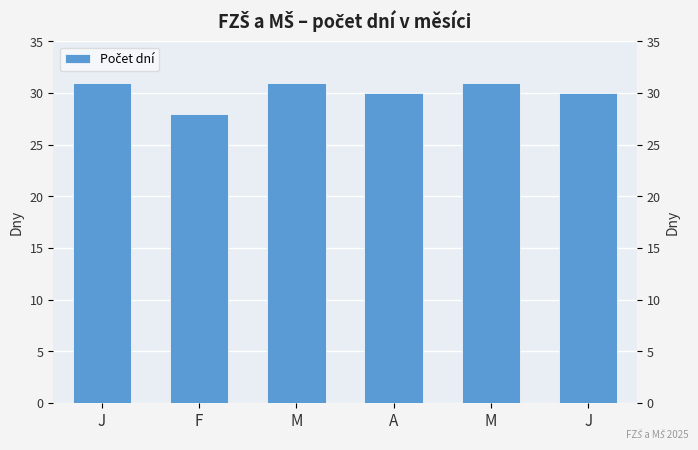

Read the value at J.

30